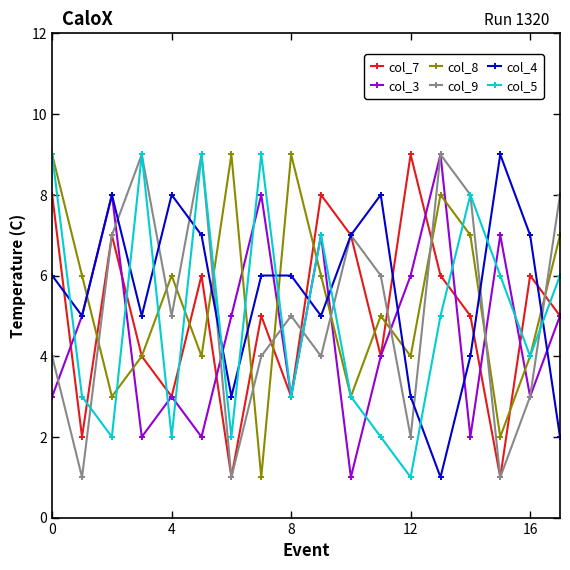

True or false: col_9 has more than 1 points higher than both neighbors.

True